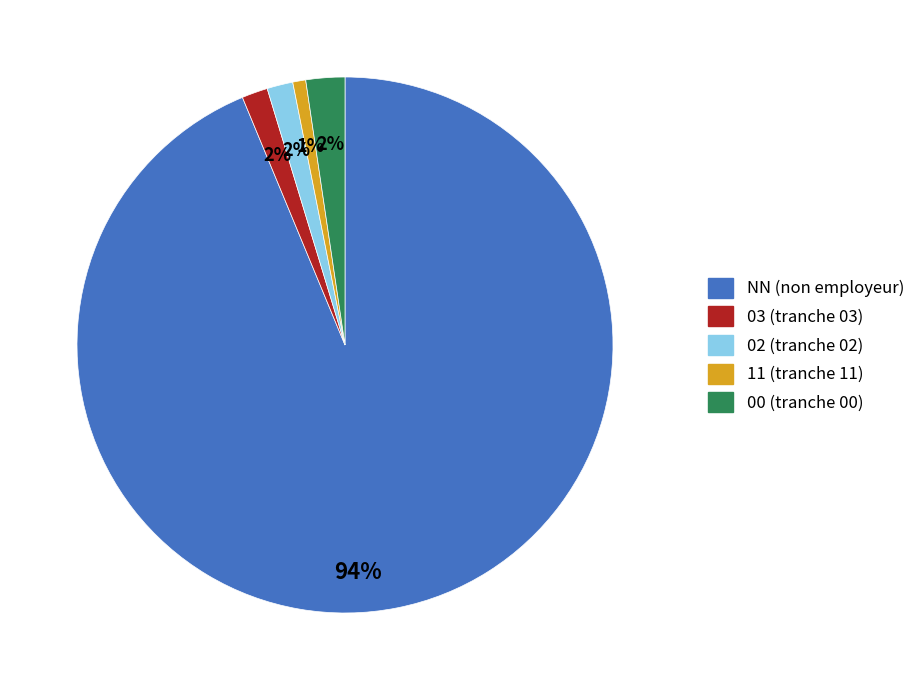

What percentage is the 02 slice, to the nearest percent?

2%